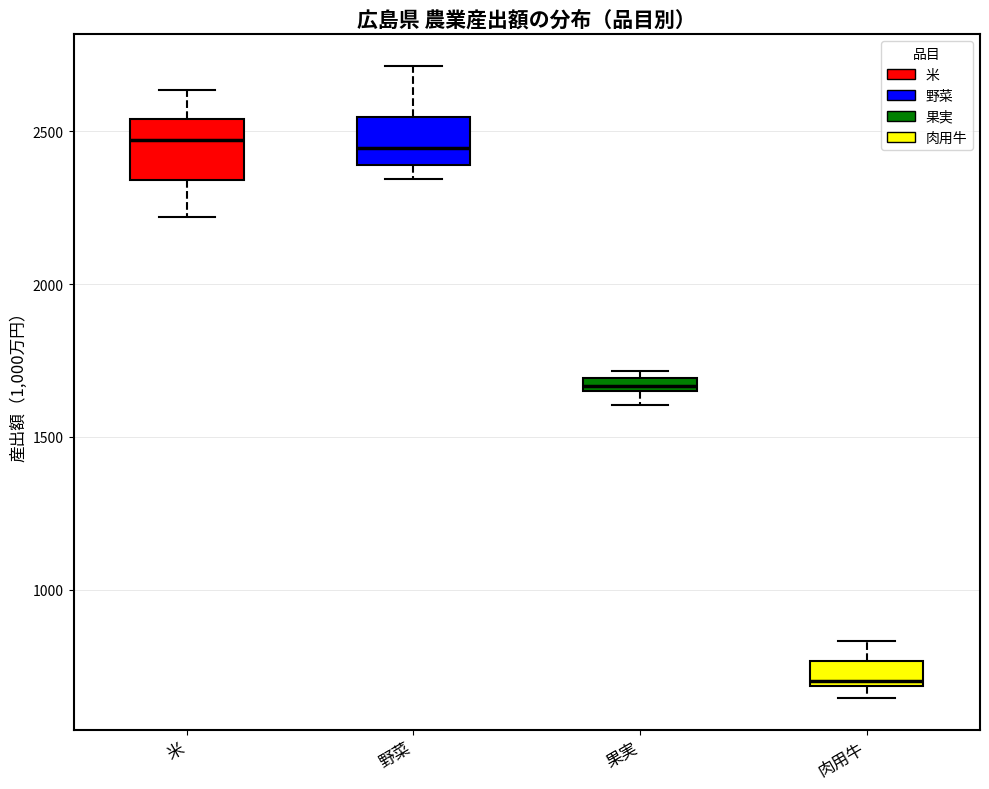

Where is the lower edge of the box for 肉用牛 on the y-axis? The values are not printed on the chart, so give them approximately, as read against the axis.

700